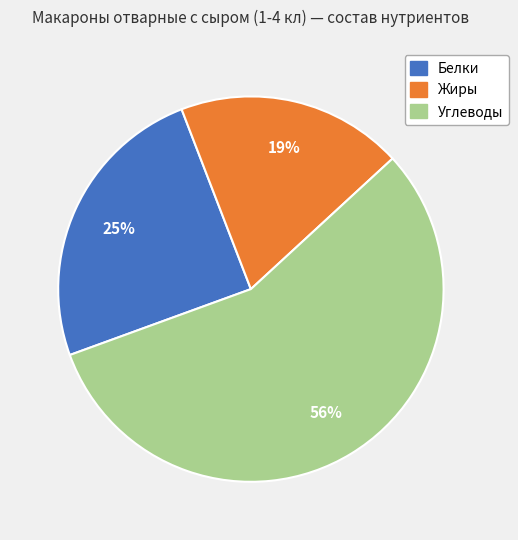

True or false: Углеводы accounts for 56% of the total.

True